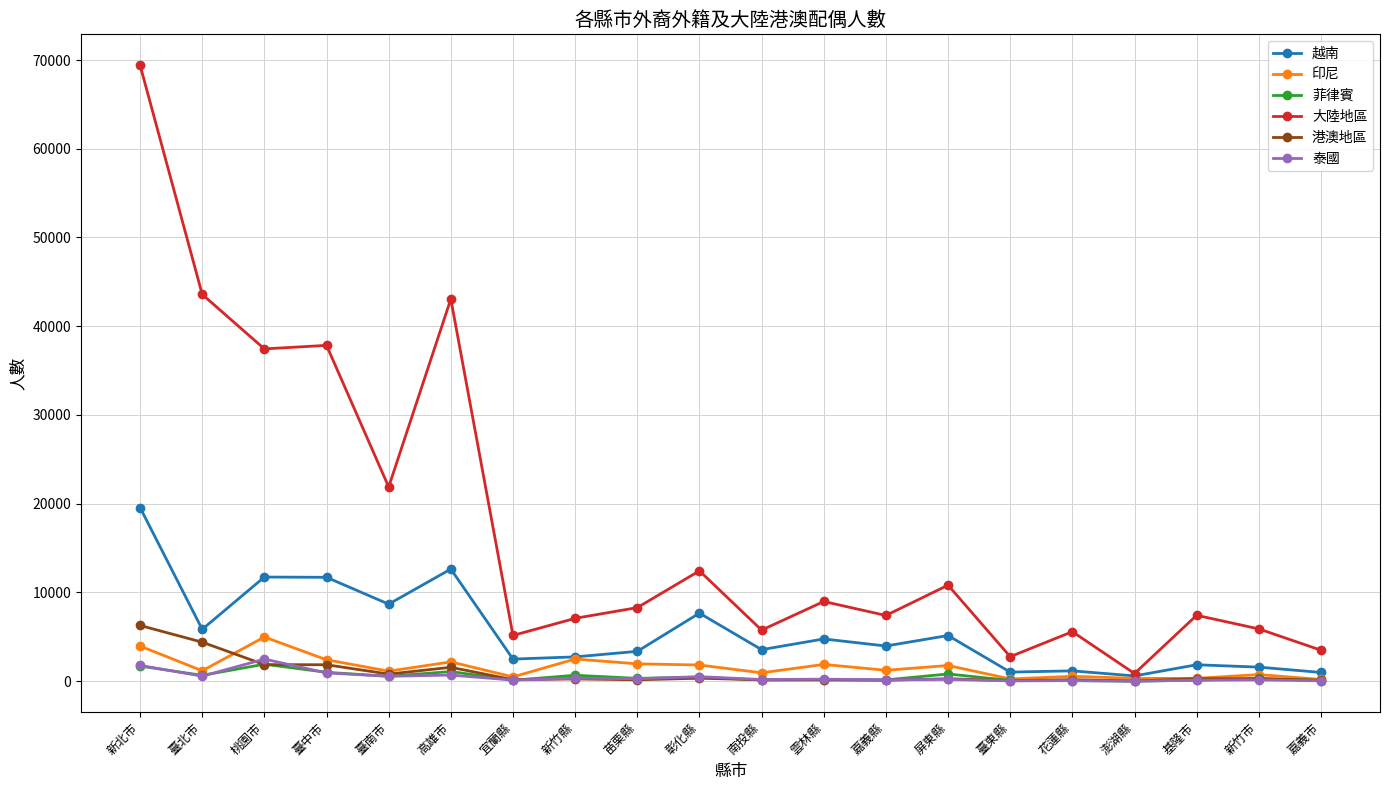

What is the label of the 10th point from the right?

南投縣